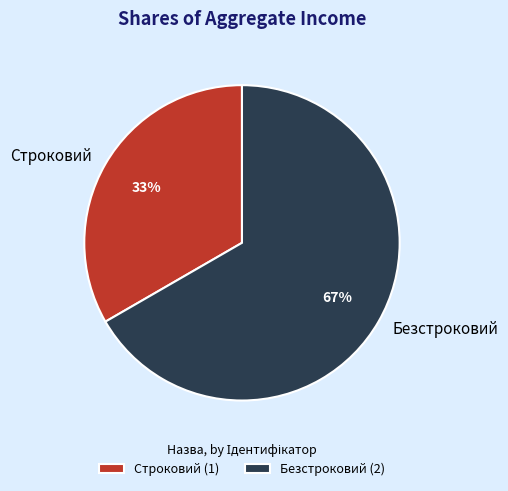

How many slices are in this pie chart?

2